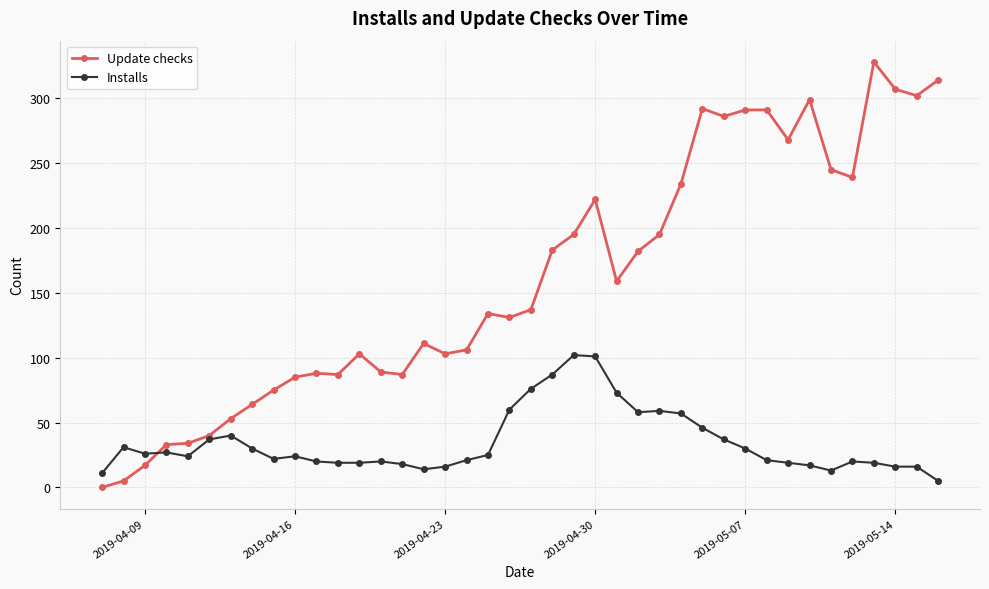

How many intersections are there between Update checks and Installs?

1